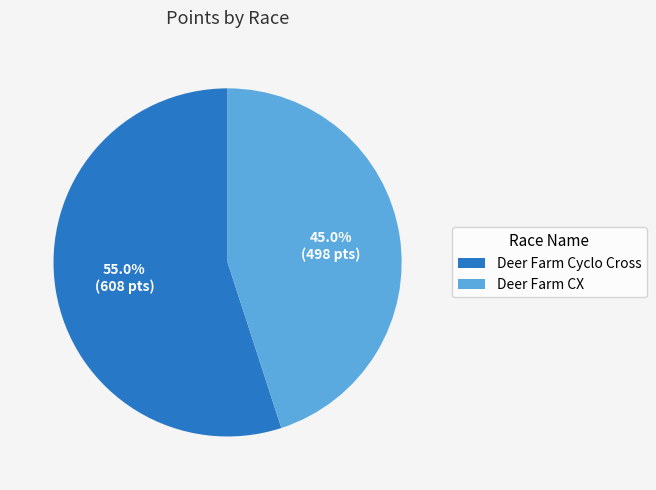

Which category has the smallest portion of the pie?

Deer Farm CX